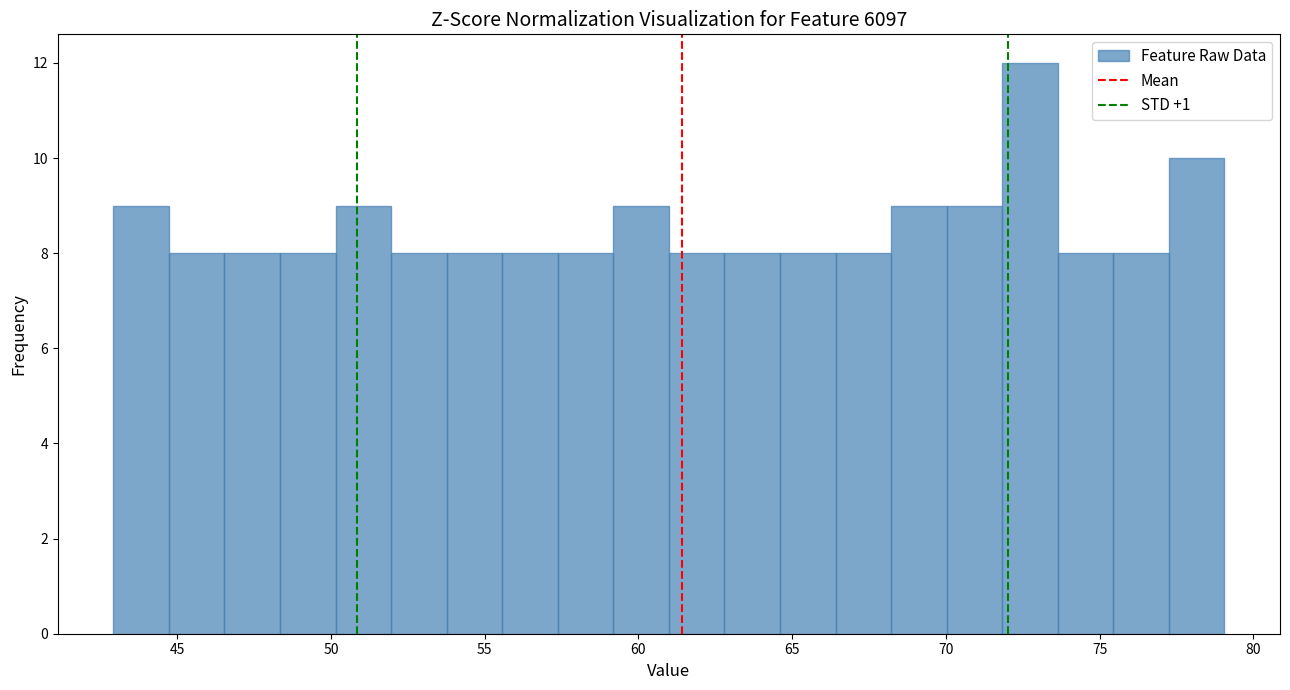

Read against the x-axis, roughly where is the centre of the tallest bar?

72.5